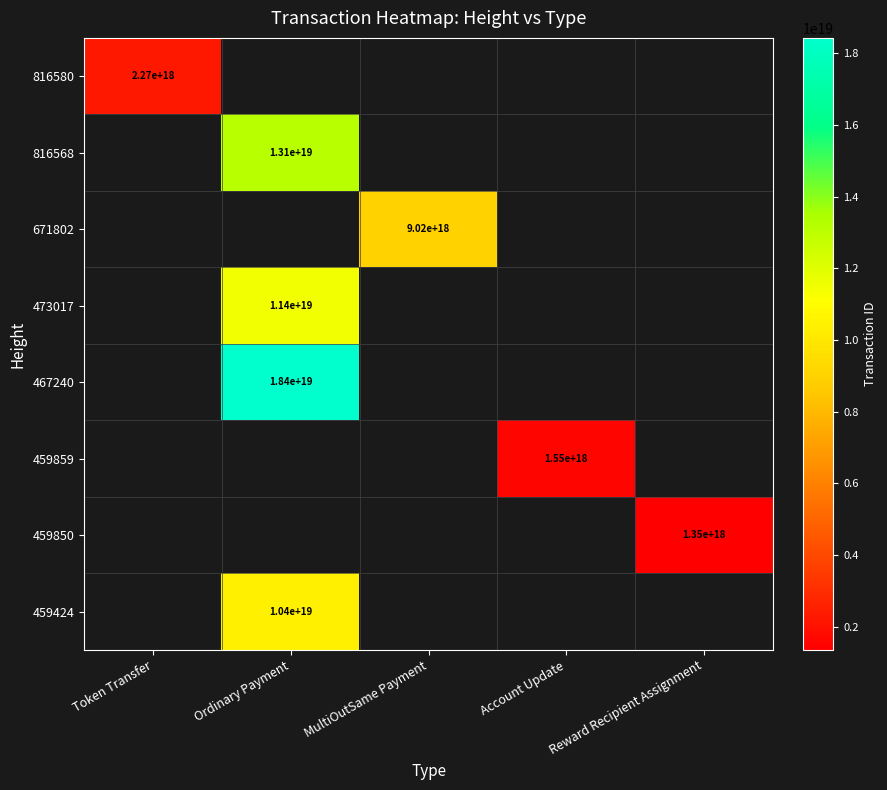

Which category has the lowest value across all series?

Reward Recipient Assignment